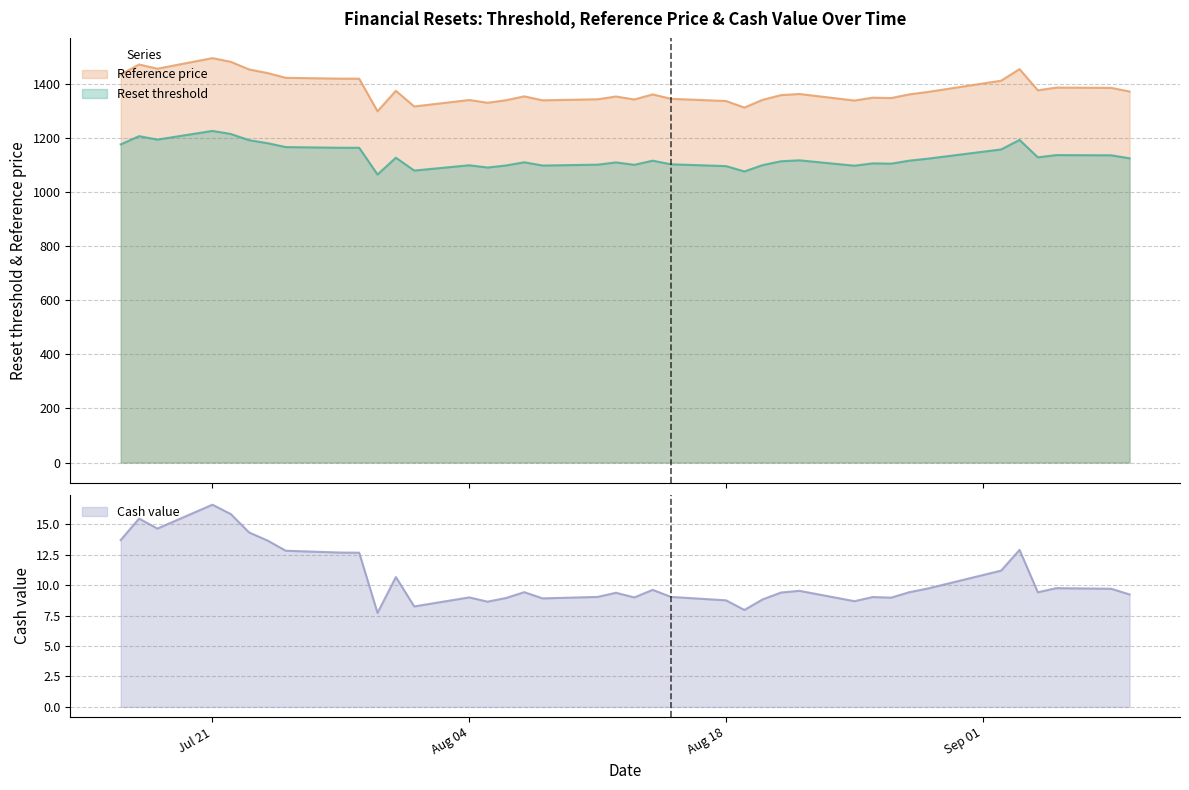

What is the approximate value of Cash value at 2025-07-17?

15.5